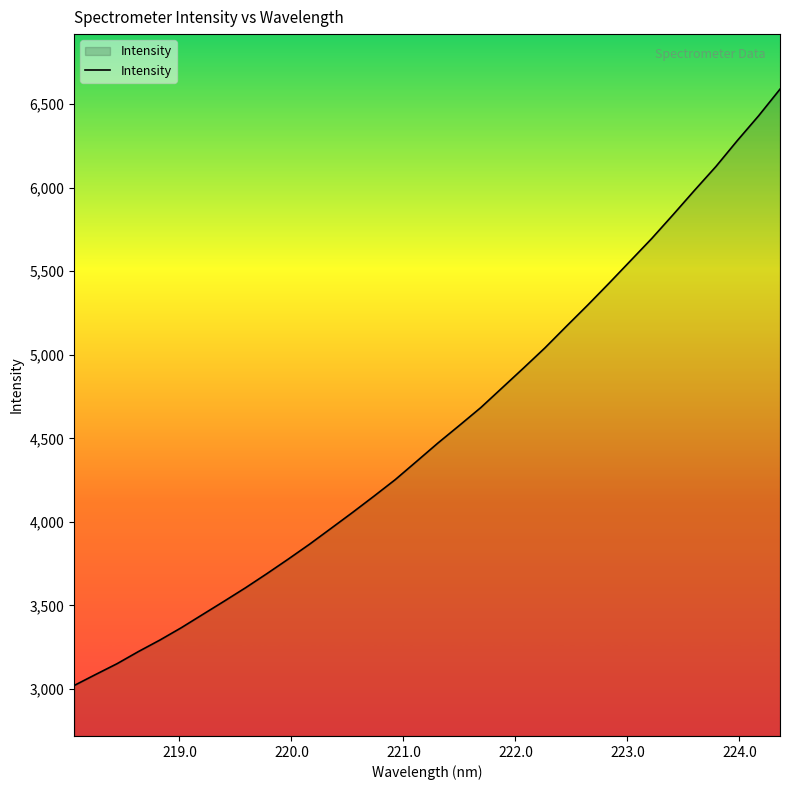

What is the minimum value shown in the chart?

3020.8